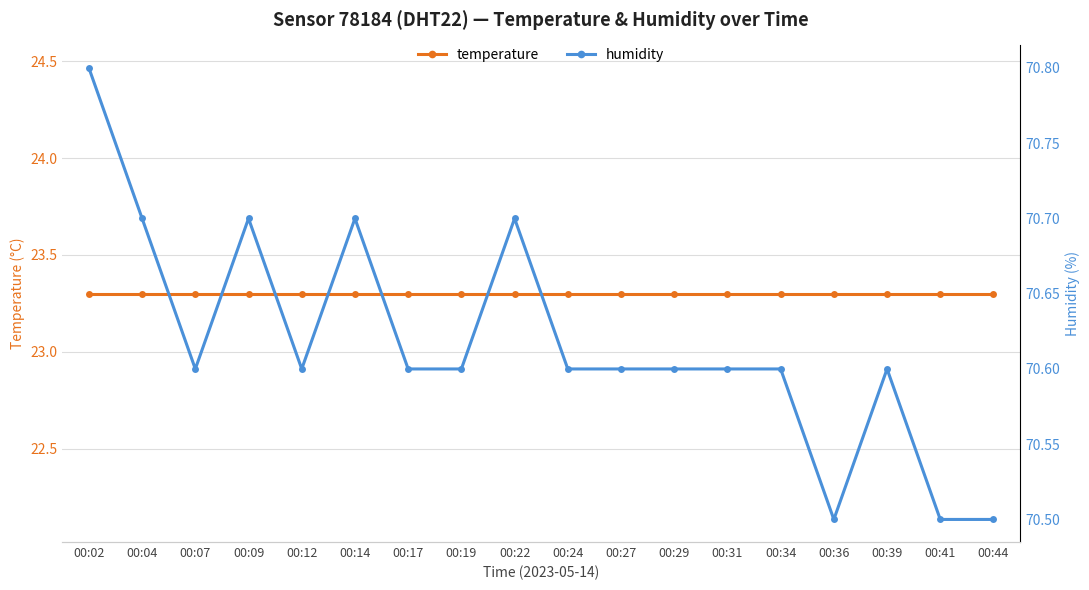

True or false: temperature and humidity intersect in this chart.

False